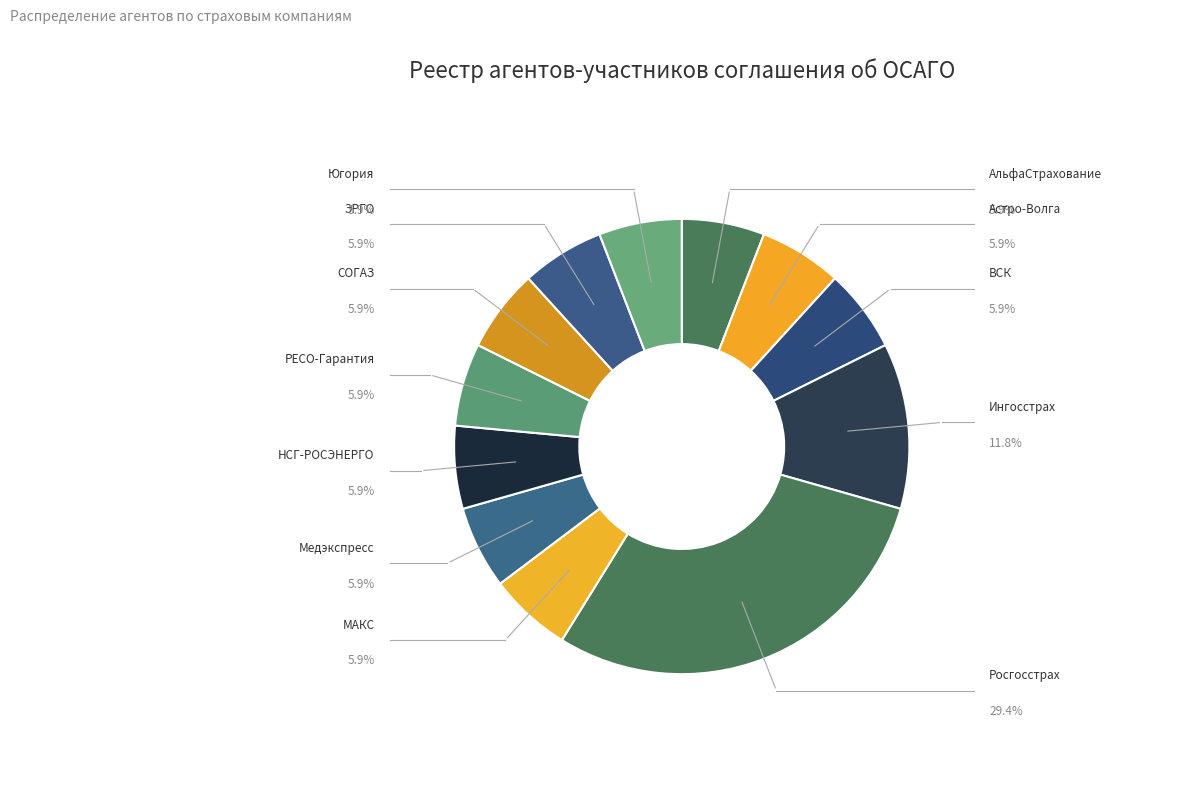

The Медэкспресс slice represents 6% of the pie. True or false?

True